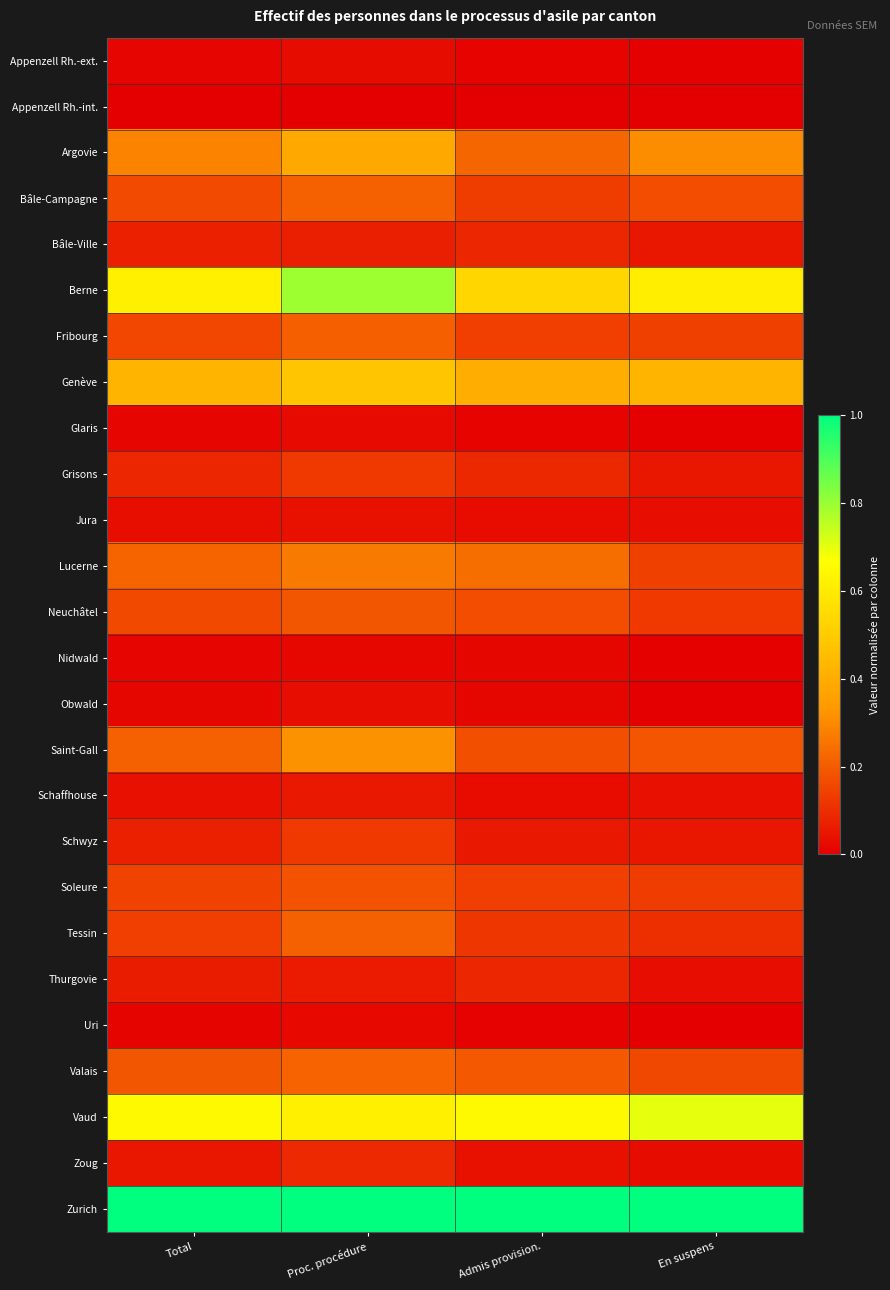

Rank the series at Admis provision. from lowest to highest value.

Appenzell Rh.-int., Uri, Glaris, Appenzell Rh.-ext., Nidwald, Obwald, Jura, Schaffhouse, Zoug, Schwyz, Bâle-Ville, Thurgovie, Grisons, Tessin, Bâle-Campagne, Fribourg, Soleure, Neuchâtel, Saint-Gall, Valais, Argovie, Lucerne, Genève, Berne, Vaud, Zurich